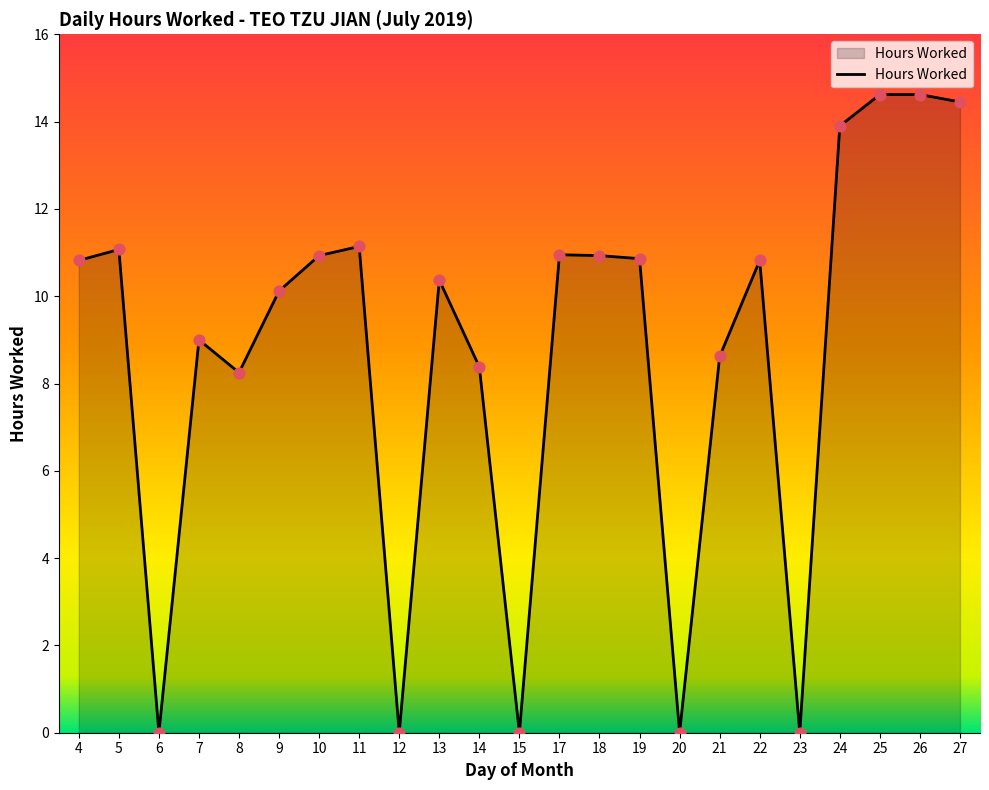

Which has a higher value, 22 or 24?

24